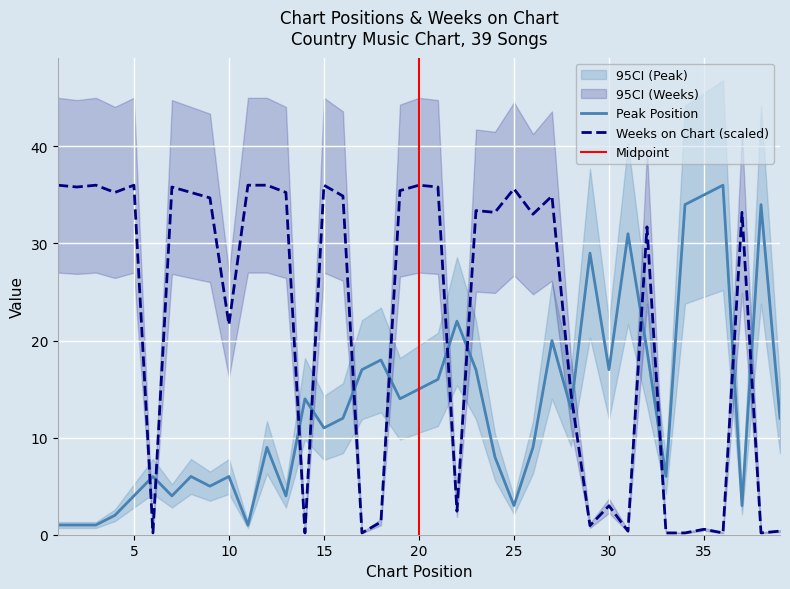

What is the minimum value shown in the chart?

0.2